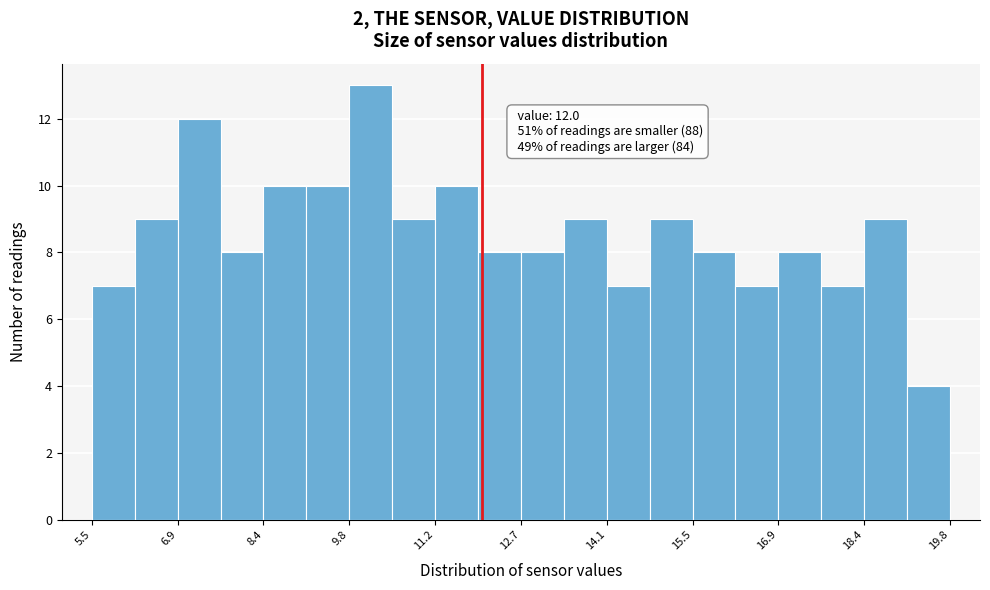

Read against the x-axis, roughly where is the centre of the tallest bar?

10.2